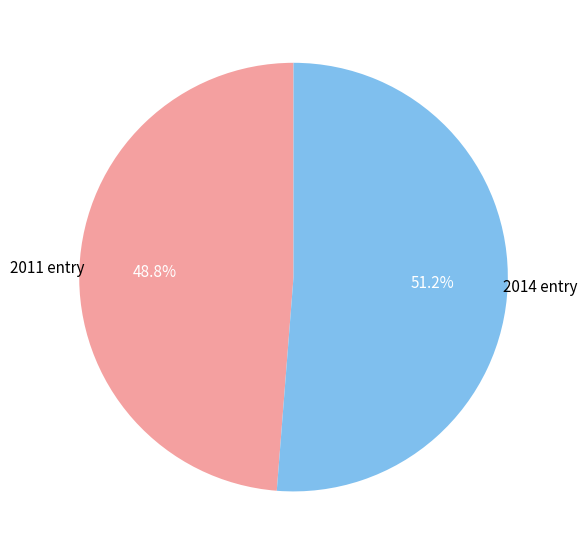

Is there any slice that represents more than half of the pie?

Yes